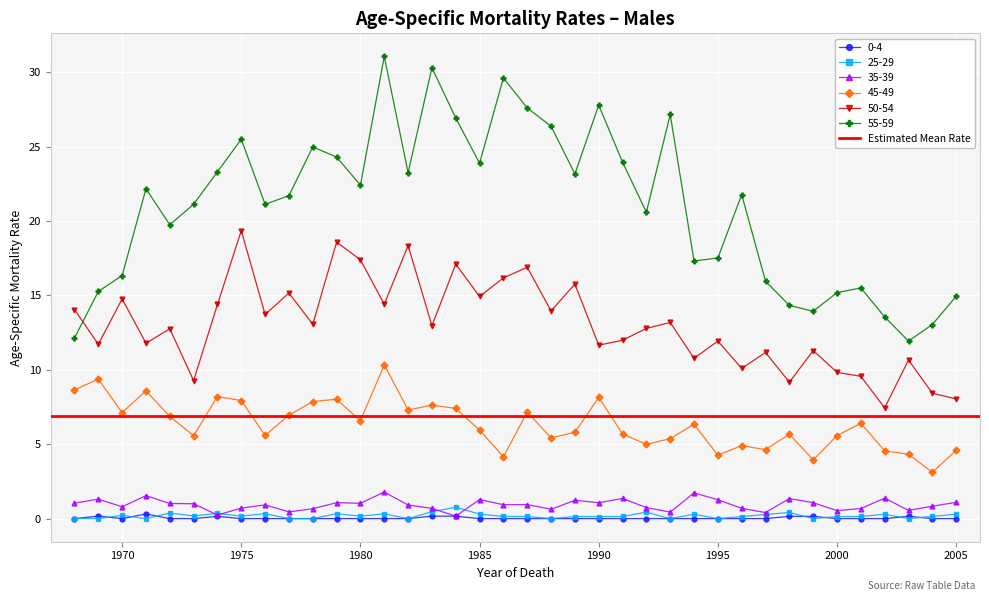

Which series has the largest range (max minus min)?

55-59